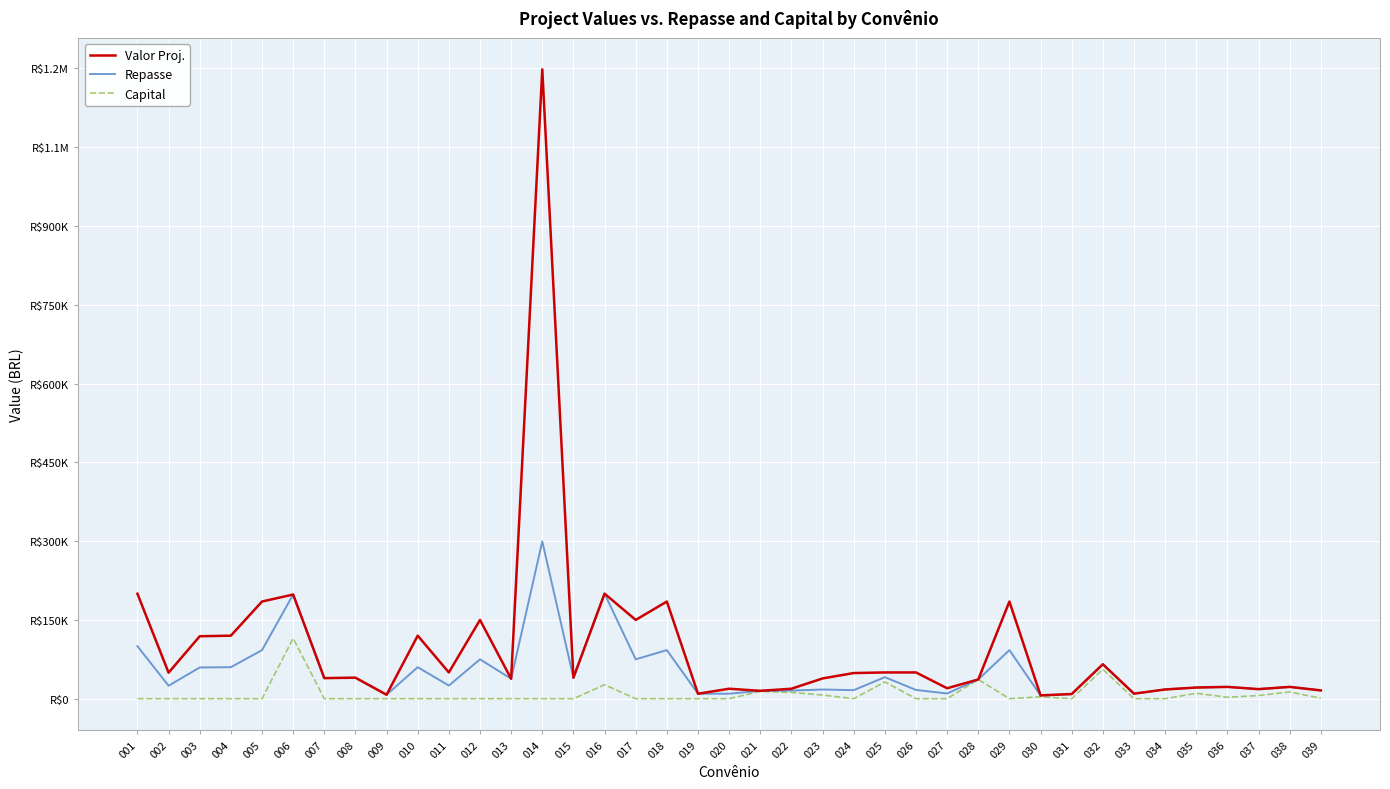

Reading left to right, list all the values displayed in this chart.

Valor Proj.: 001=199864.9	002=49520.0	003=118905.0	004=120000.0	005=185000.0	006=198348.0	007=39200.0	008=40000.0	009=7552.0	010=120000.0	011=50000.0	012=150000.0	013=37950.0	014=1198200.0	015=39998.0	016=200000.0	017=150000.0	018=185000.0	019=9500.0	020=19000.0	021=15000.0	022=19000.0	023=38579.0	024=48855.8	025=50000.0	026=50000.0	027=19888.6	028=36666.7	029=185000.0	030=6303.0	031=8877.0	032=65600.0	033=9600.0	034=17598.0	035=21256.8	036=22500.0	037=18230.0	038=22500.0	039=15800.0
Repasse: 001=99932.4	002=24760.0	003=59452.5	004=60000.0	005=92500.0	006=198348.0	007=39200.0	008=40000.0	009=7552.0	010=60000.0	011=25000.0	012=75000.0	013=37950.0	014=299550.0	015=39998.0	016=200000.0	017=75000.0	018=92500.0	019=9500.0	020=9500.0	021=15000.0	022=15450.0	023=17526.3	024=16285.3	025=41000.0	026=16700.0	027=9944.3	028=36666.7	029=92500.0	030=6303.0	031=8877.0	032=65600.0	033=9600.0	034=17598.0	035=21256.8	036=22500.0	037=18230.0	038=22500.0	039=15800.0
Capital: 001=0.0	002=0.0	003=0.0	004=0.0	005=0.0	006=114948.0	007=0.0	008=0.0	009=0.0	010=0.0	011=0.0	012=0.0	013=0.0	014=0.0	015=0.0	016=26666.8	017=0.0	018=0.0	019=0.0	020=0.0	021=13950.0	022=11900.0	023=7000.0	024=0.0	025=32000.0	026=0.0	027=0.0	028=36666.7	029=0.0	030=3734.5	031=0.0	032=56000.0	033=0.0	034=0.0	035=10300.0	036=2800.0	037=6024.0	038=12900.0	039=1000.0